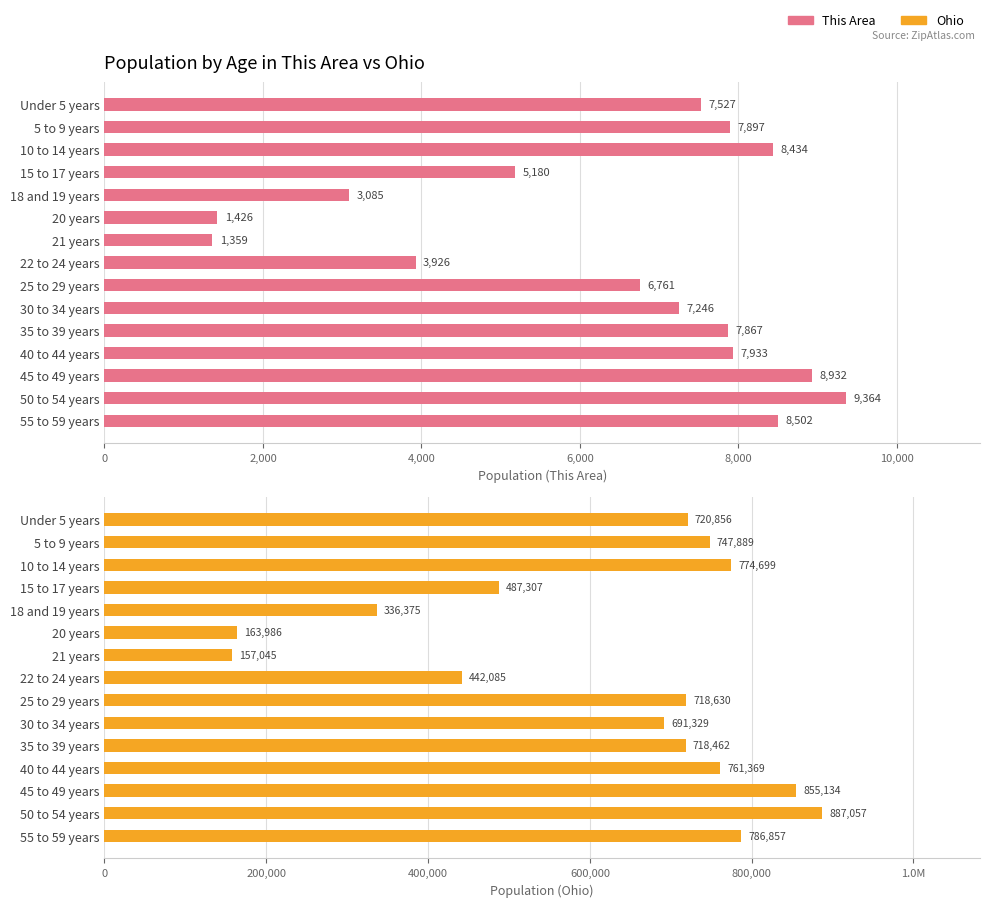

At how many categories does at least one series exceed 220638?

13